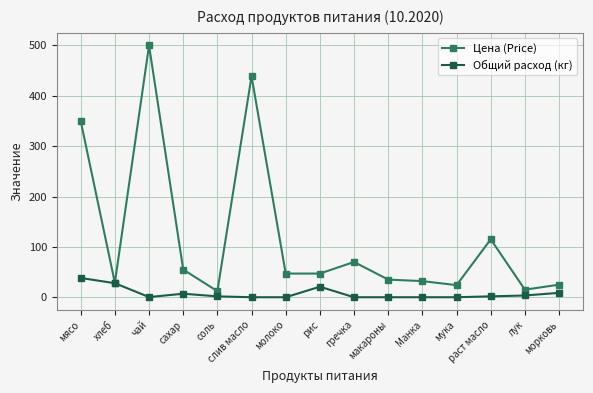

Which series has the largest total across all categories?

Цена (Price)